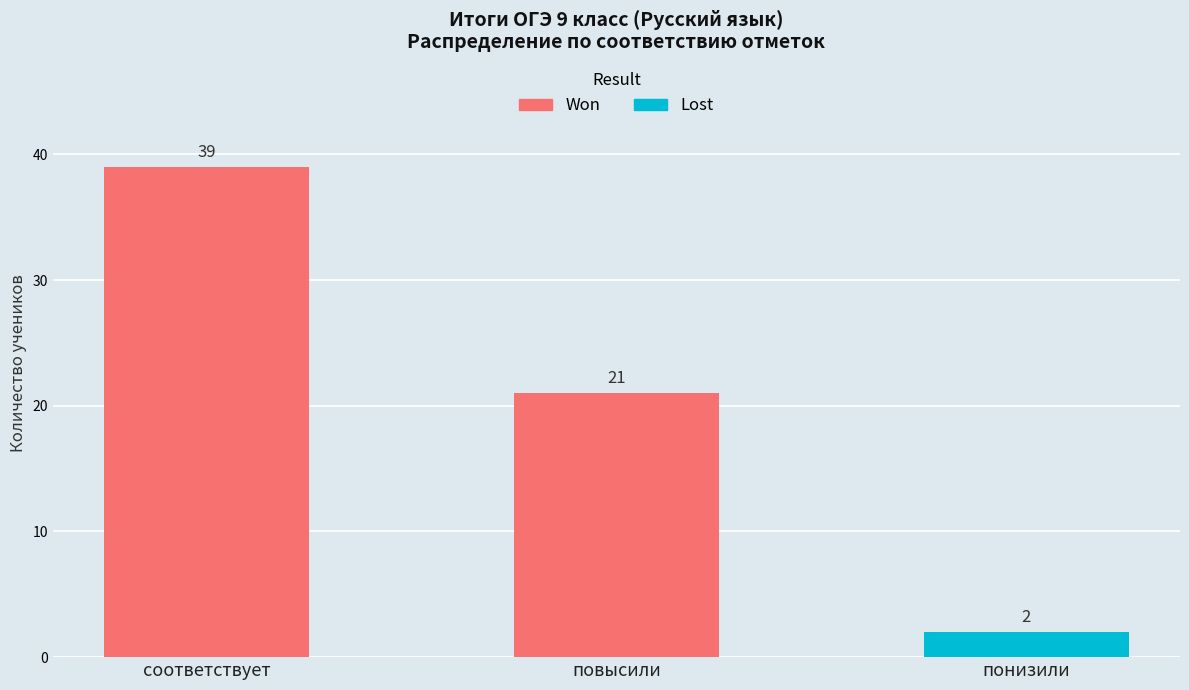

What is the total value across all series at повысили?

21